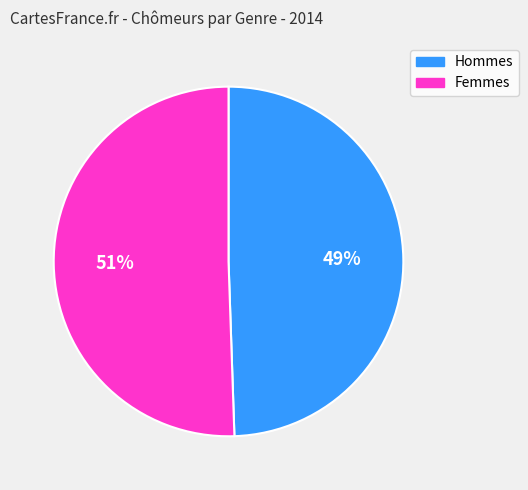

Is there a majority slice in this chart?

Yes